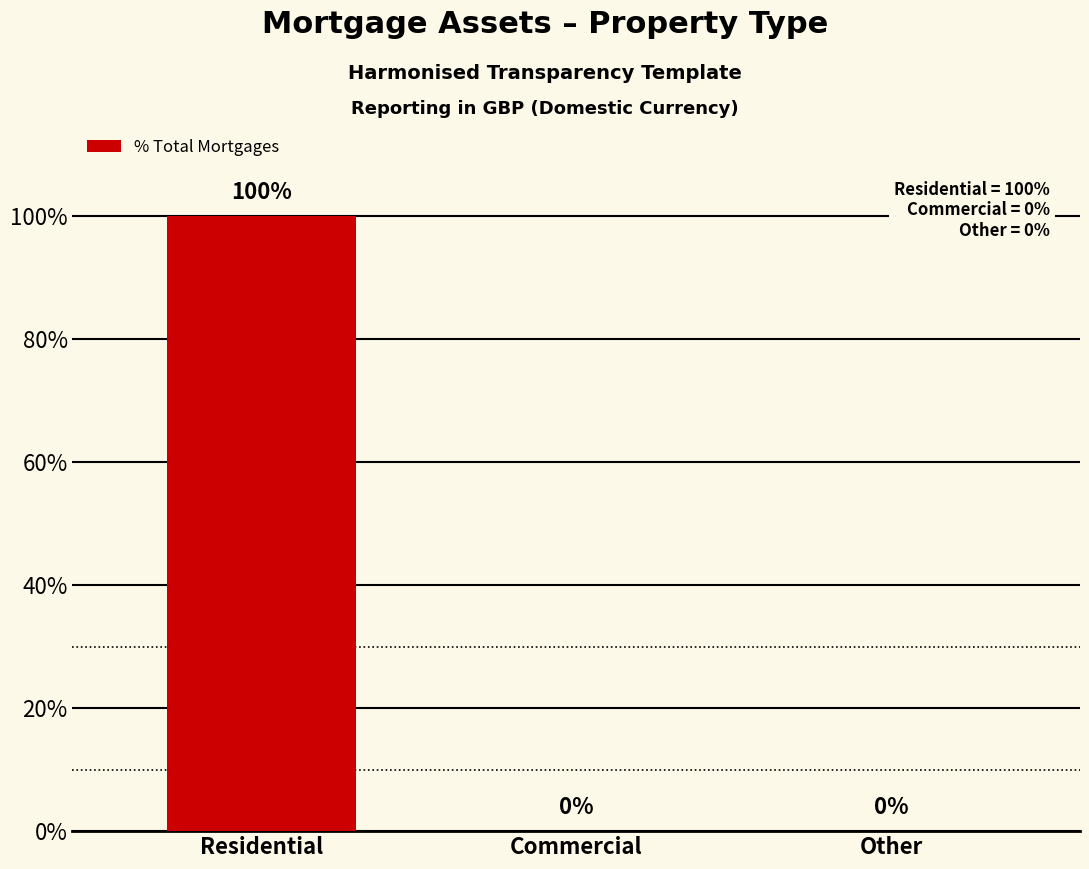

True or false: the data shows 0 at Commercial.

True